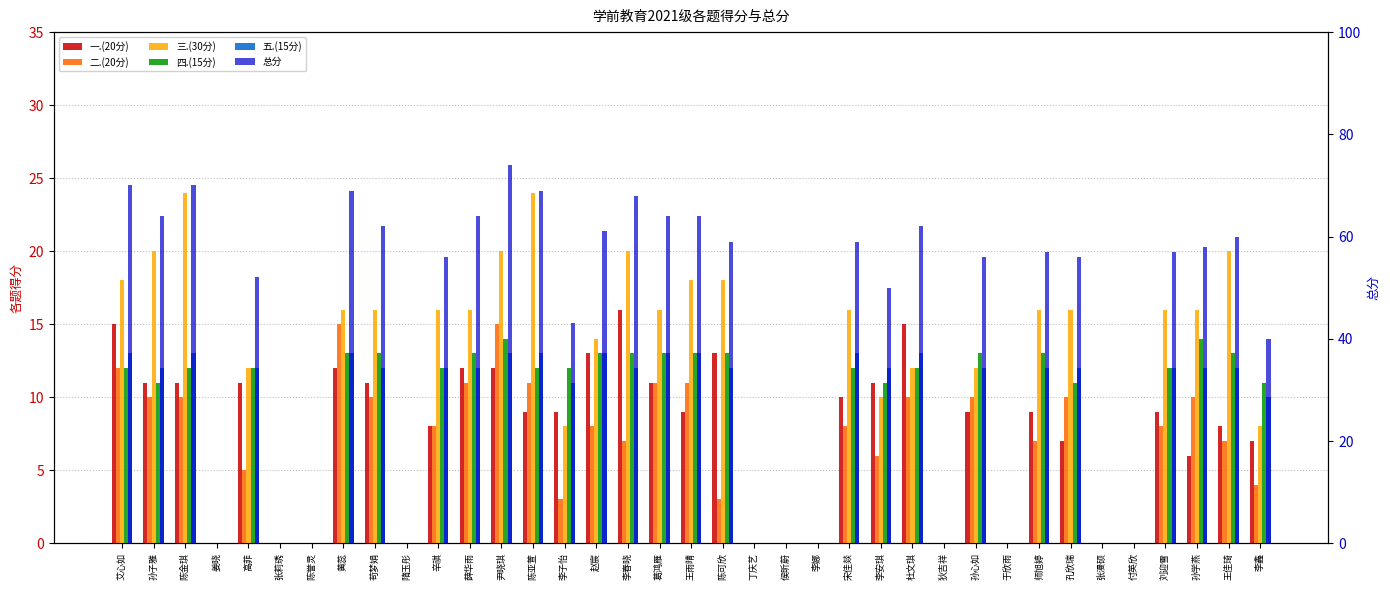

At how many categories does at least one series exceed 42?

25